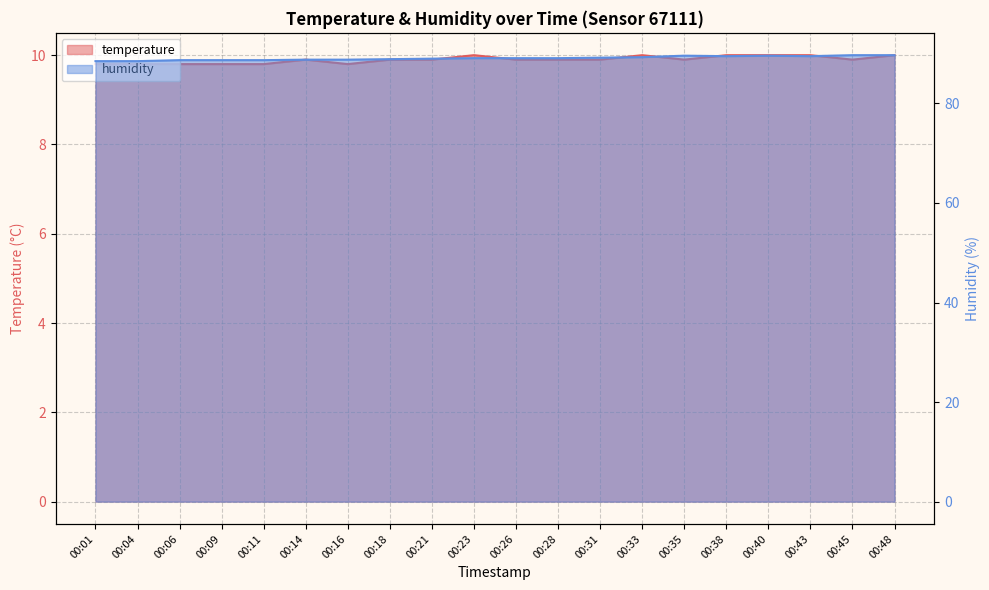

List the series in order of their peak value, highest first.

humidity, temperature